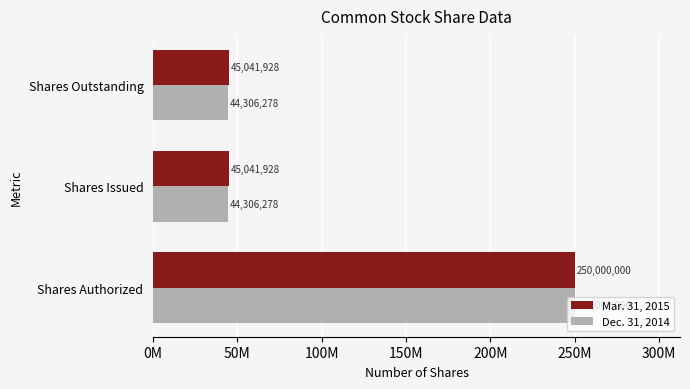

What are all the series names shown in the legend?

Mar. 31, 2015, Dec. 31, 2014